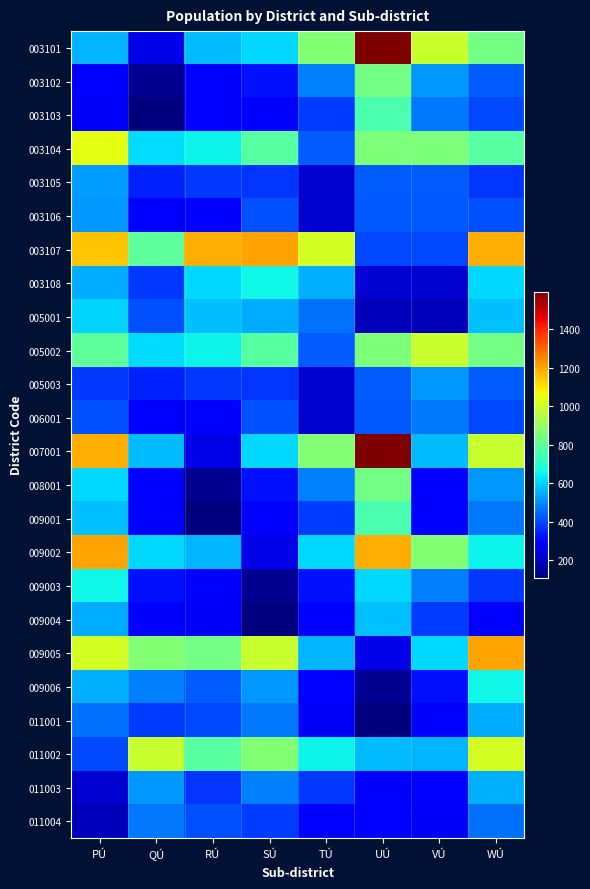

At which category is the sum across all series the highest?

WÚ